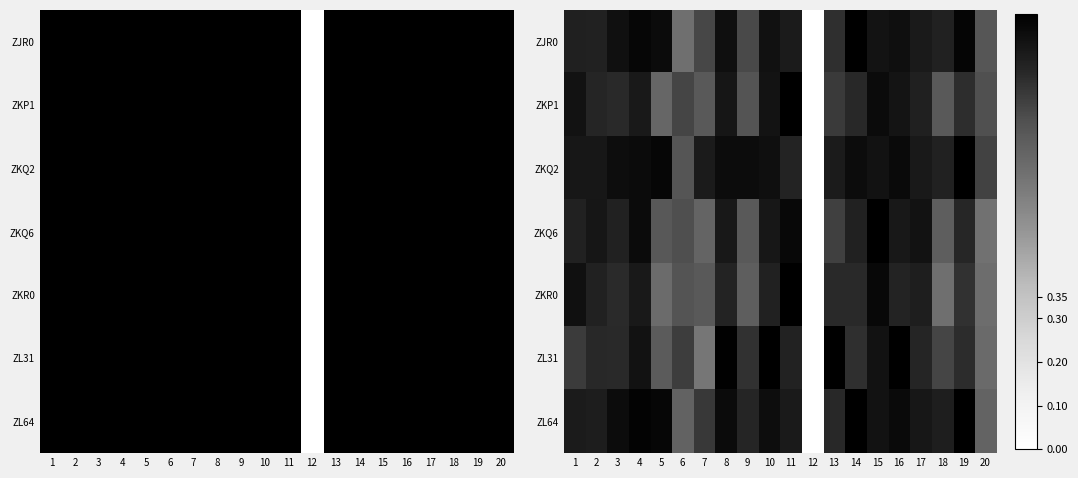

Rank the series at 10 from lowest to highest value.

ZKR0, ZKQ6, ZKP1, ZJR0, ZKQ2, ZL64, ZL31